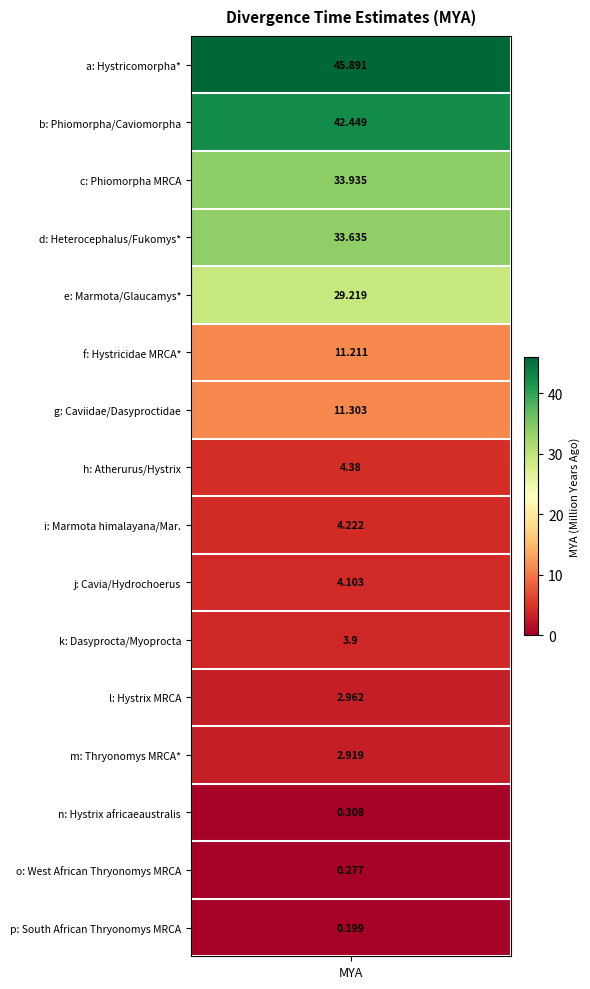

Read the value at p.

0.2